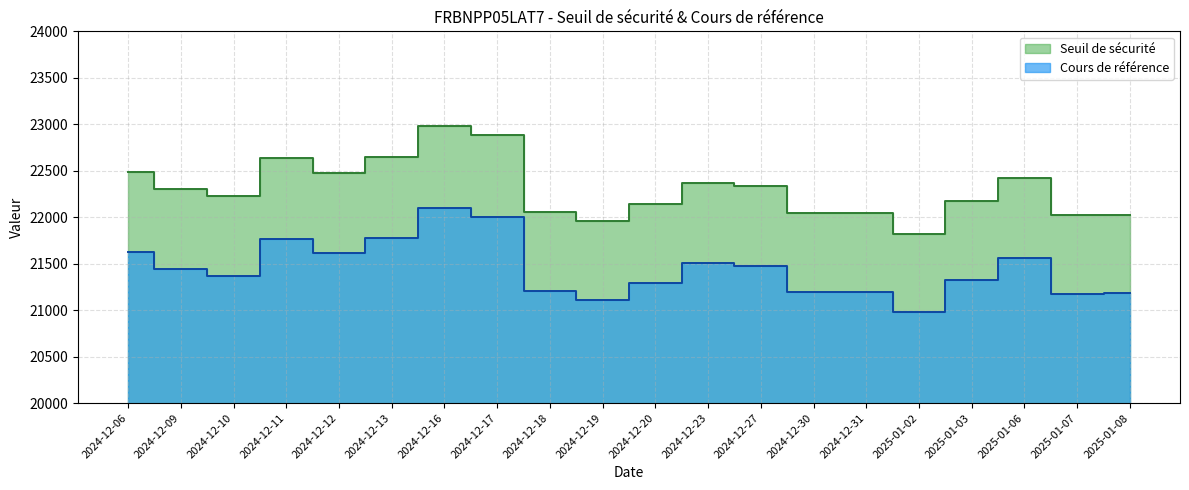

What are all the series names shown in the legend?

Seuil de sécurité, Cours de référence